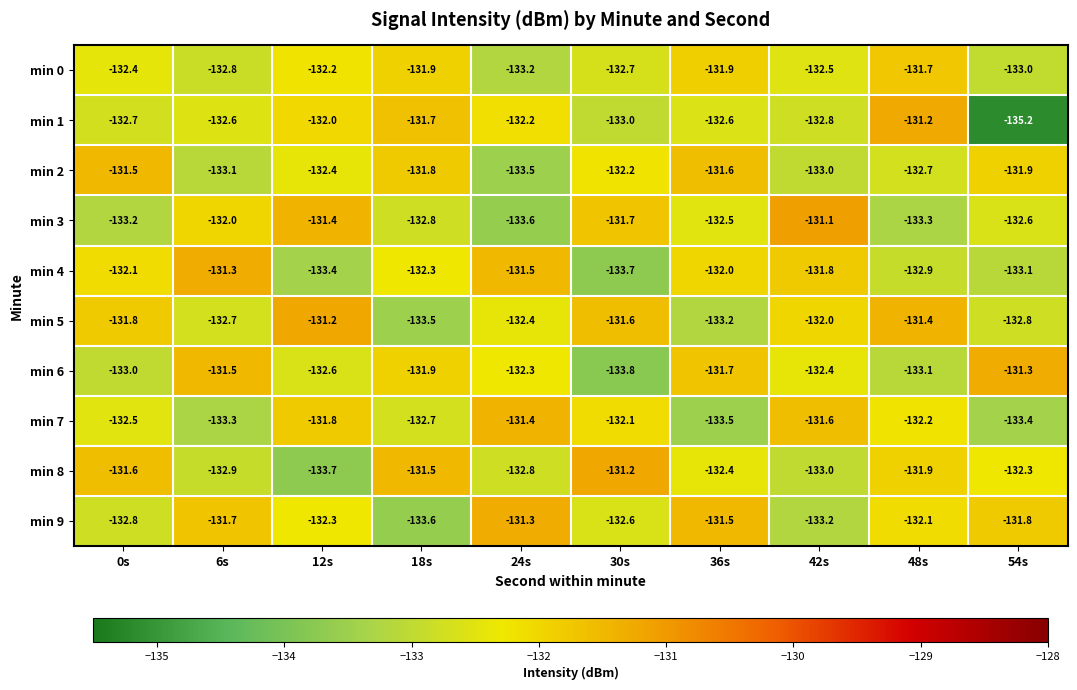

Is it true that min 4 equals -229.0 at 24s?

False